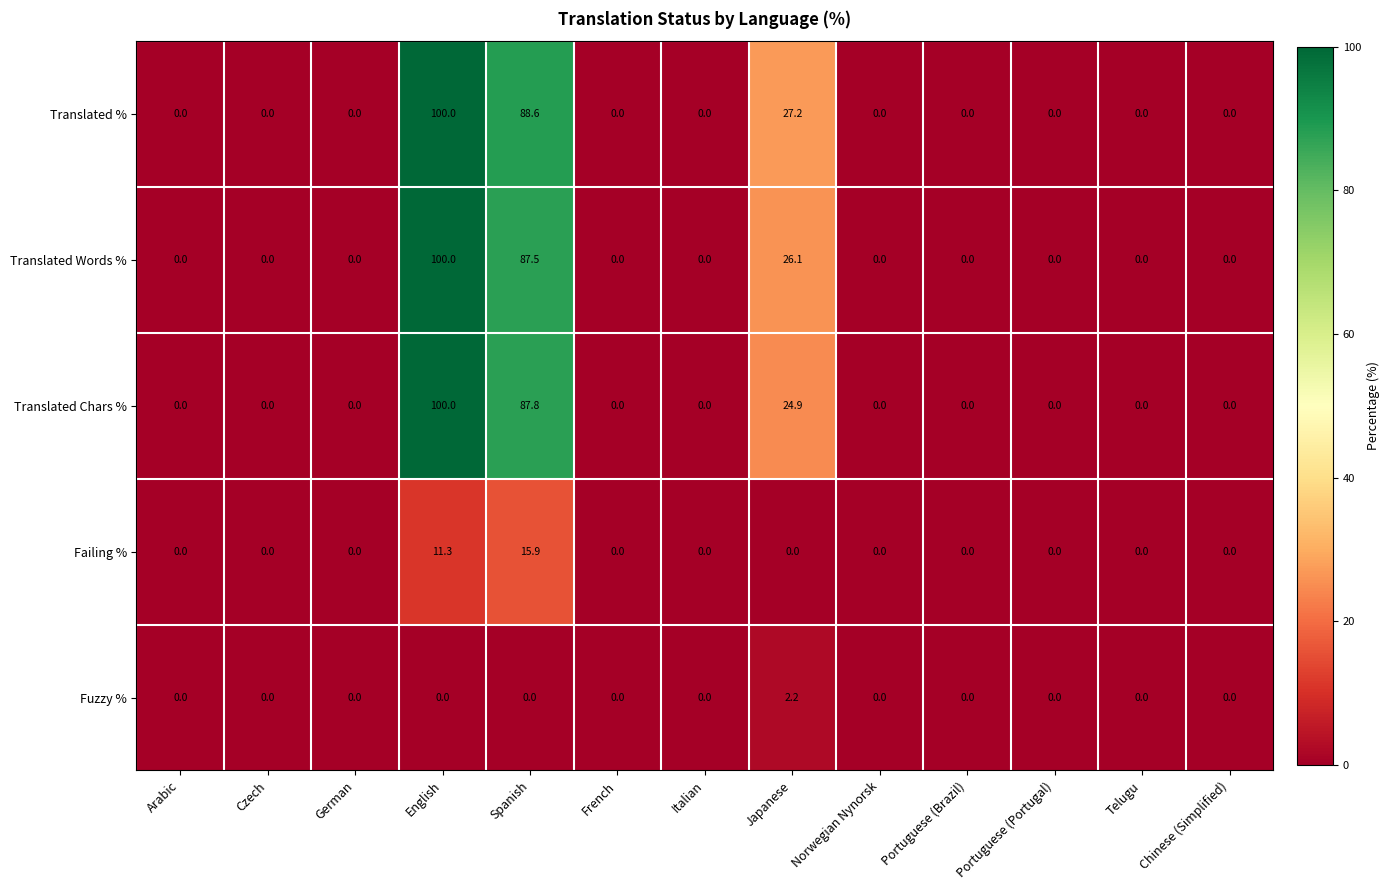

What is the sum of all Translated Chars % values?

212.7